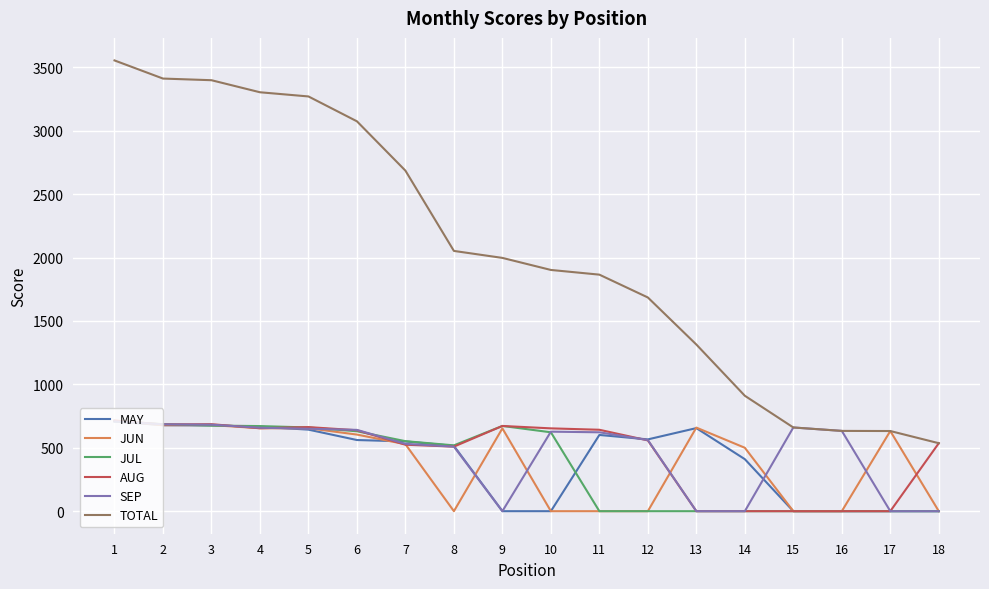

True or false: JUN and AUG cross at least once.

True